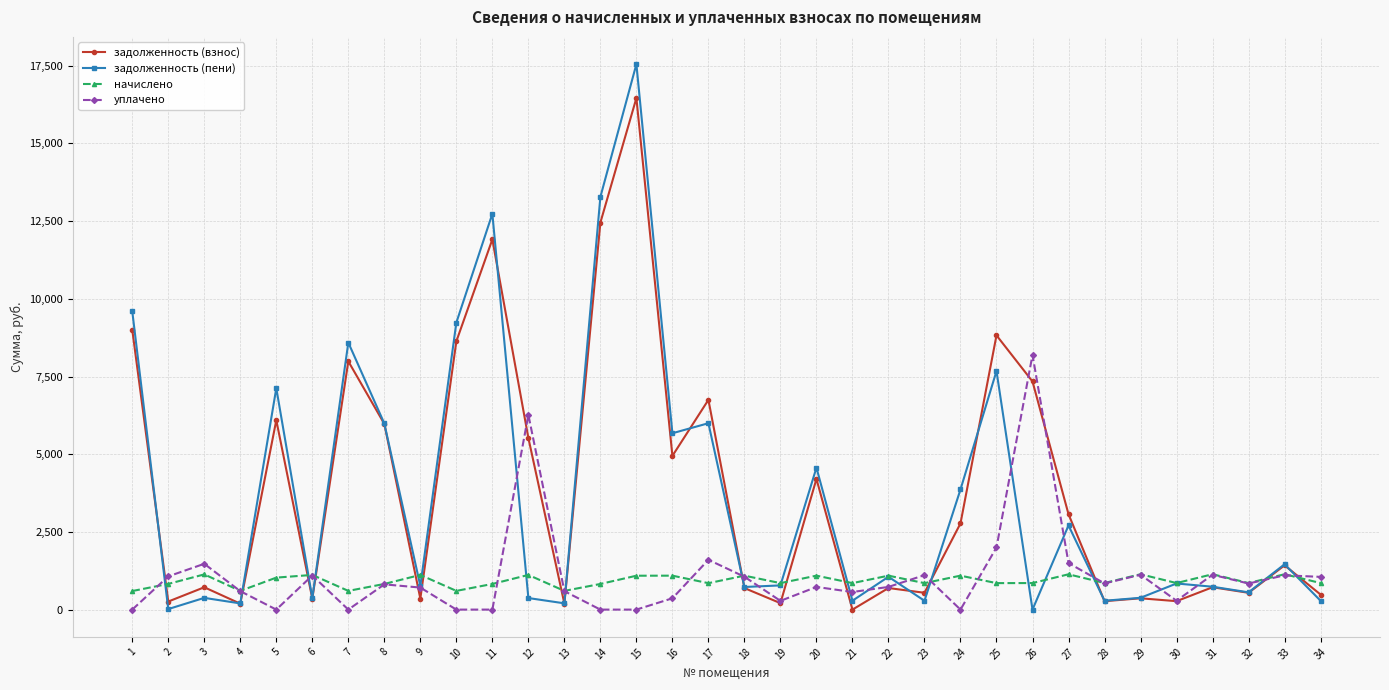

Which series has the widest spread of values?

задолженность (пени)